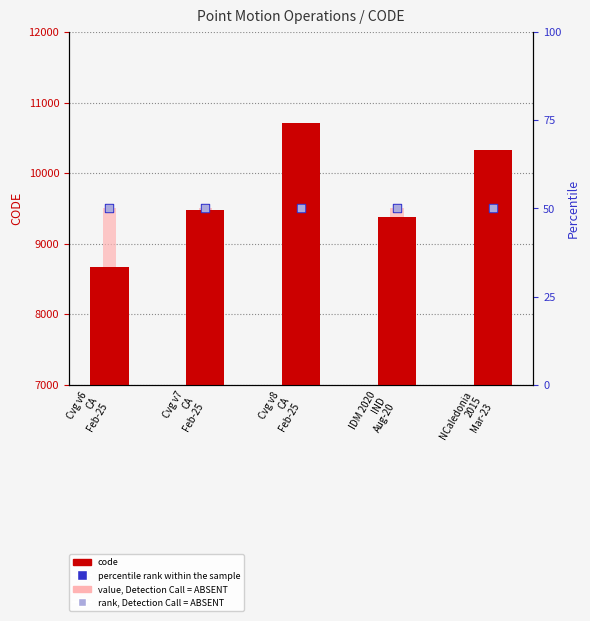

Is the value of rank, Detection Call = ABSENT at Cvg v6
CA
Feb-25 greater than the value of percentile rank within the sample at Cvg v8
CA
Feb-25?

No